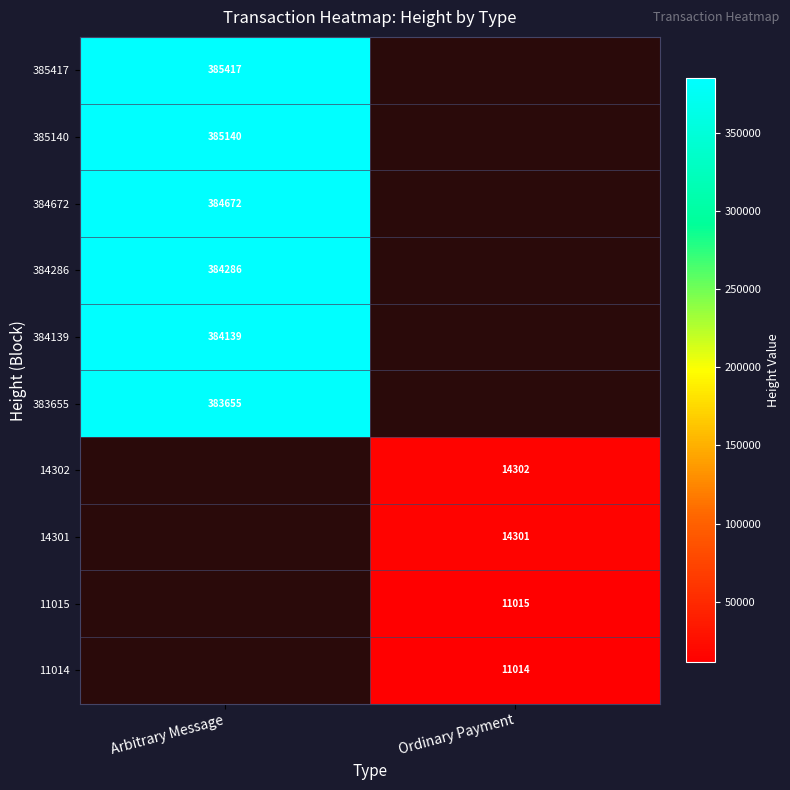

Which label corresponds to the smallest value in the chart?

Ordinary Payment